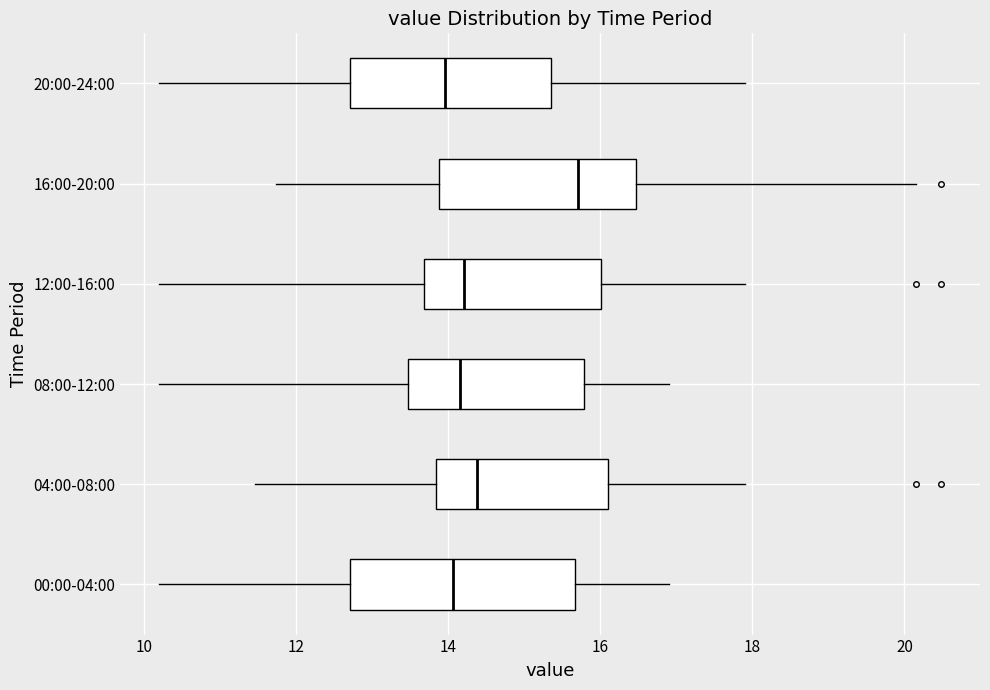

Where does the left whisker of the box for 08:00-12:00 end on the x-axis? The values are not printed on the chart, so give them approximately, as read against the axis.

10.2